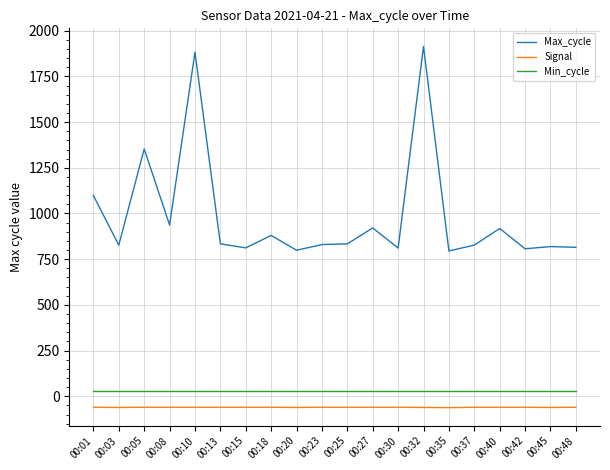

Between 00:01 and 00:32, which series saw the biggest shift?

Max_cycle